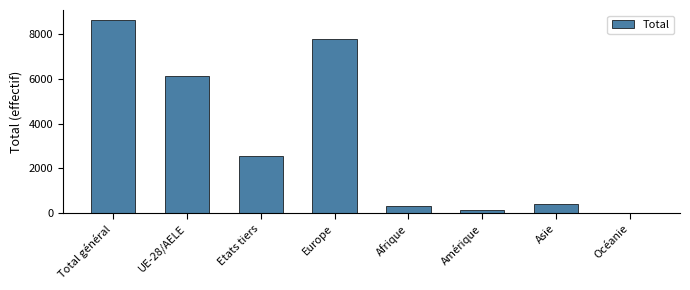

At which label does the data first exceed 2540?

Total général